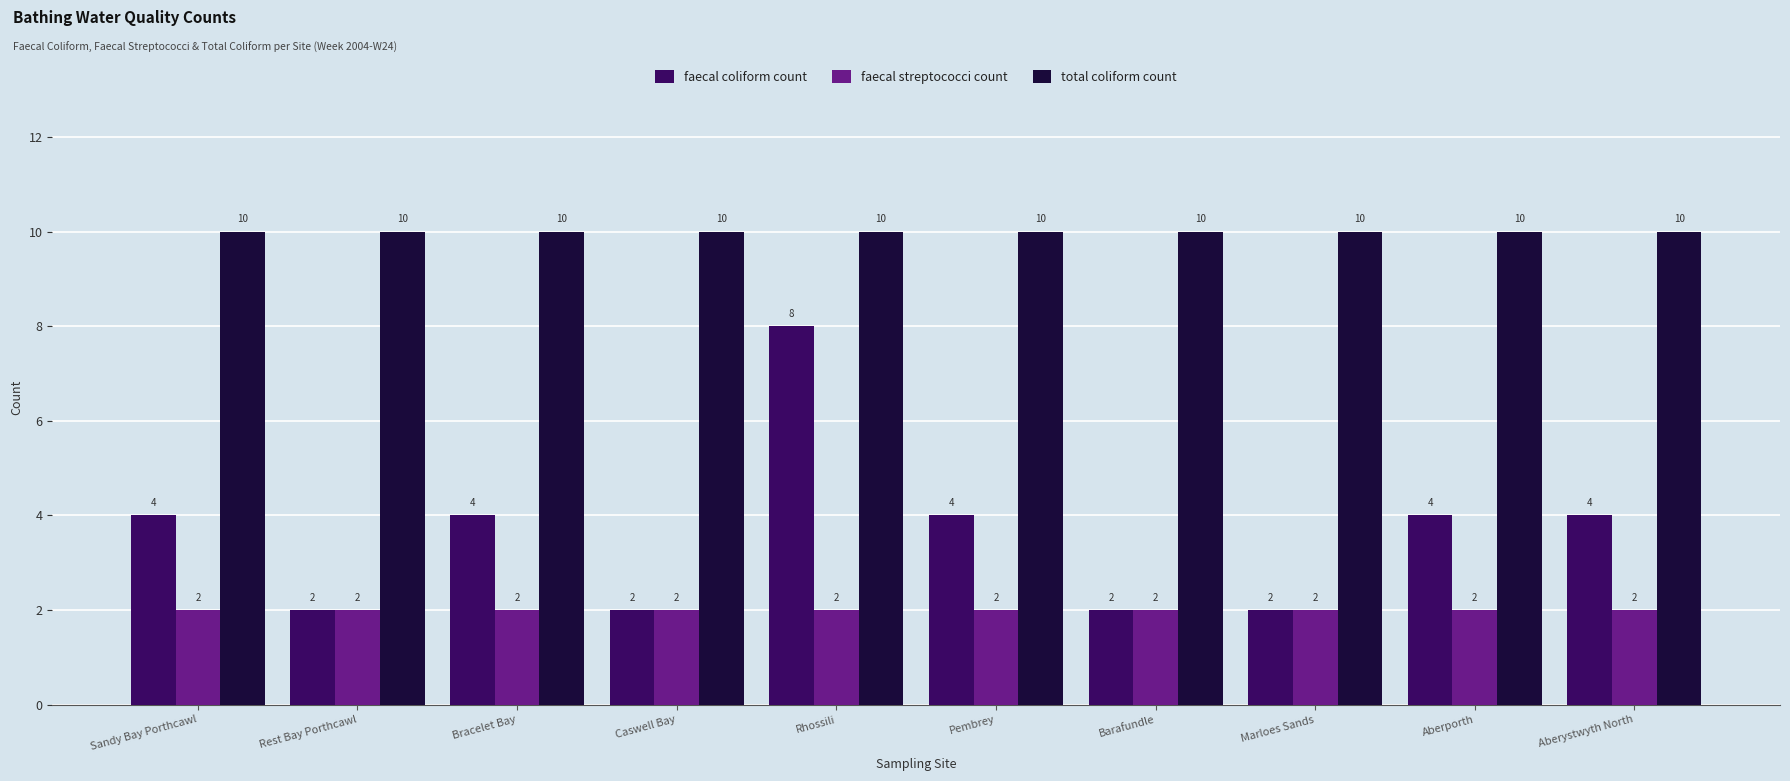

List the series in order of their peak value, lowest first.

faecal streptococci count, faecal coliform count, total coliform count